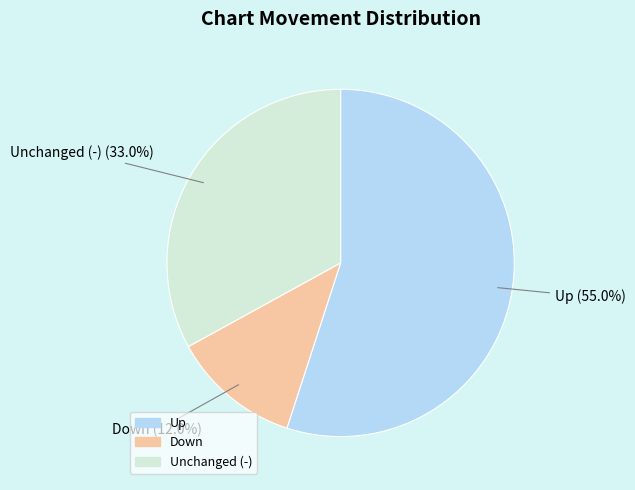

Does any single category account for the majority?

Yes